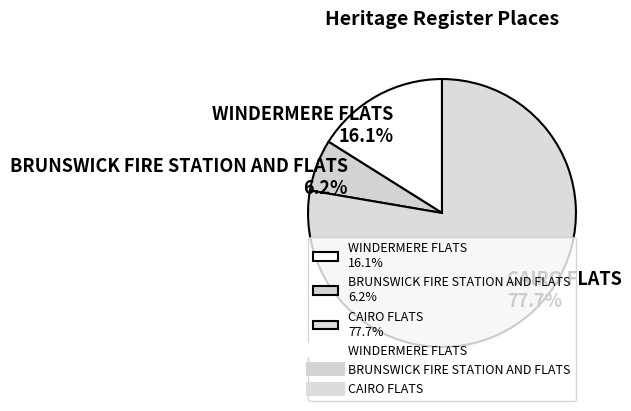

How many segments does this pie chart have?

3